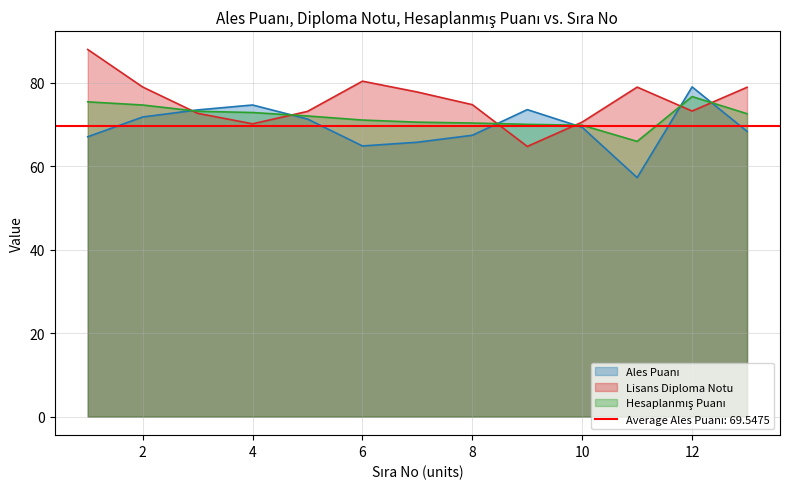

Between which two adjacent categories do Lisans Diploma Notu and Ales Puanı first intersect?

2 and 3